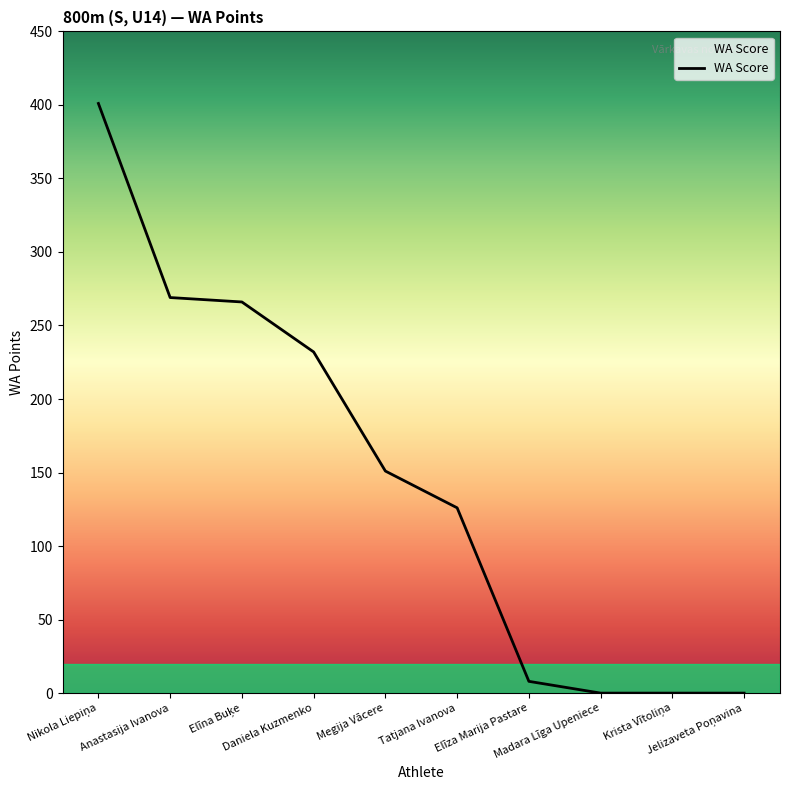

What is the greatest value displayed?

401